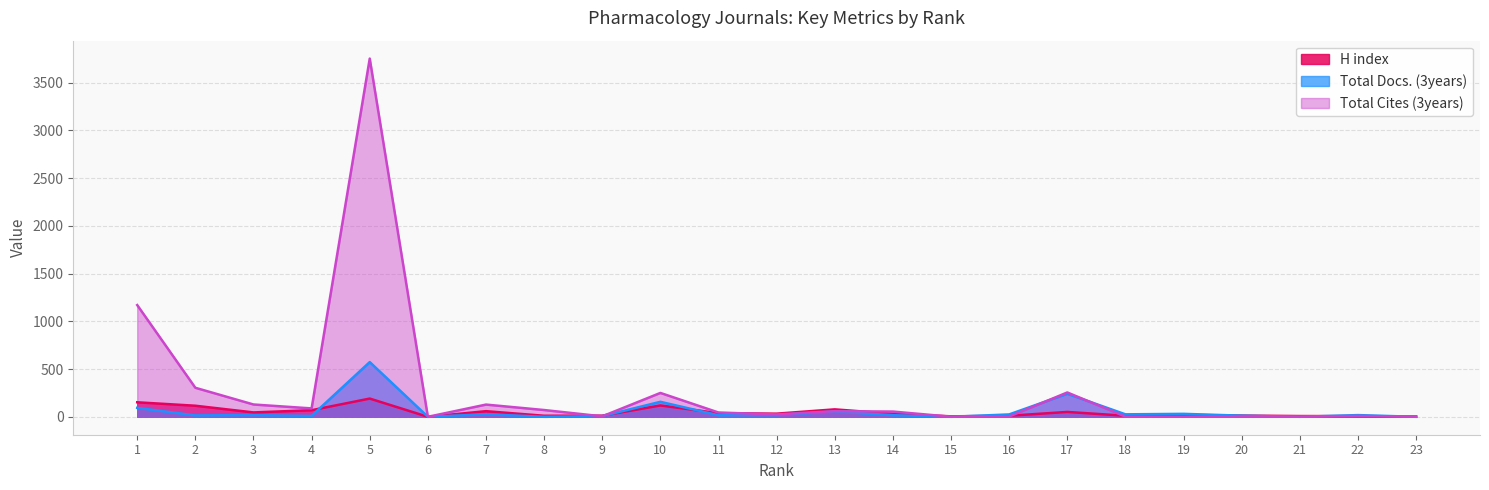

Where does the Total Cites (3years) series first go above 45?

1